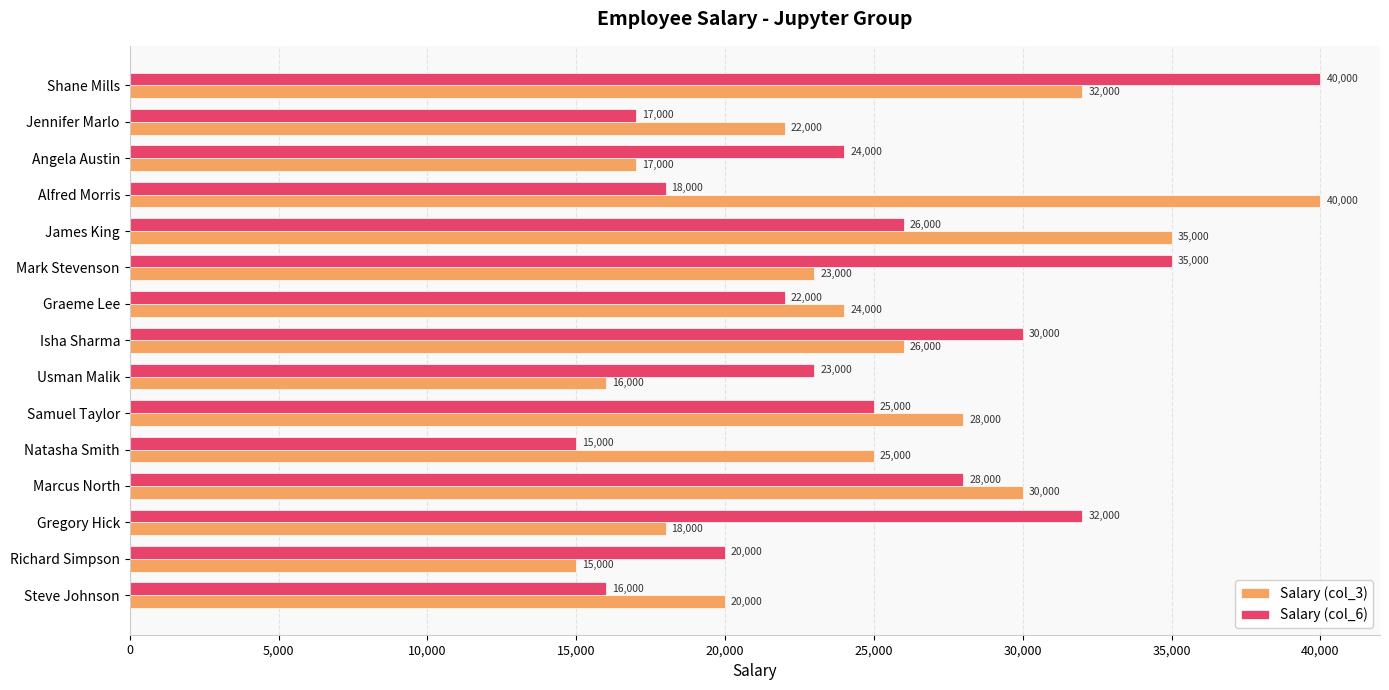

List the labels in order of Salary (col_3) value, largest first.

Alfred Morris, James King, Shane Mills, Marcus North, Samuel Taylor, Isha Sharma, Natasha Smith, Graeme Lee, Mark Stevenson, Jennifer Marlo, Steve Johnson, Gregory Hick, Angela Austin, Usman Malik, Richard Simpson